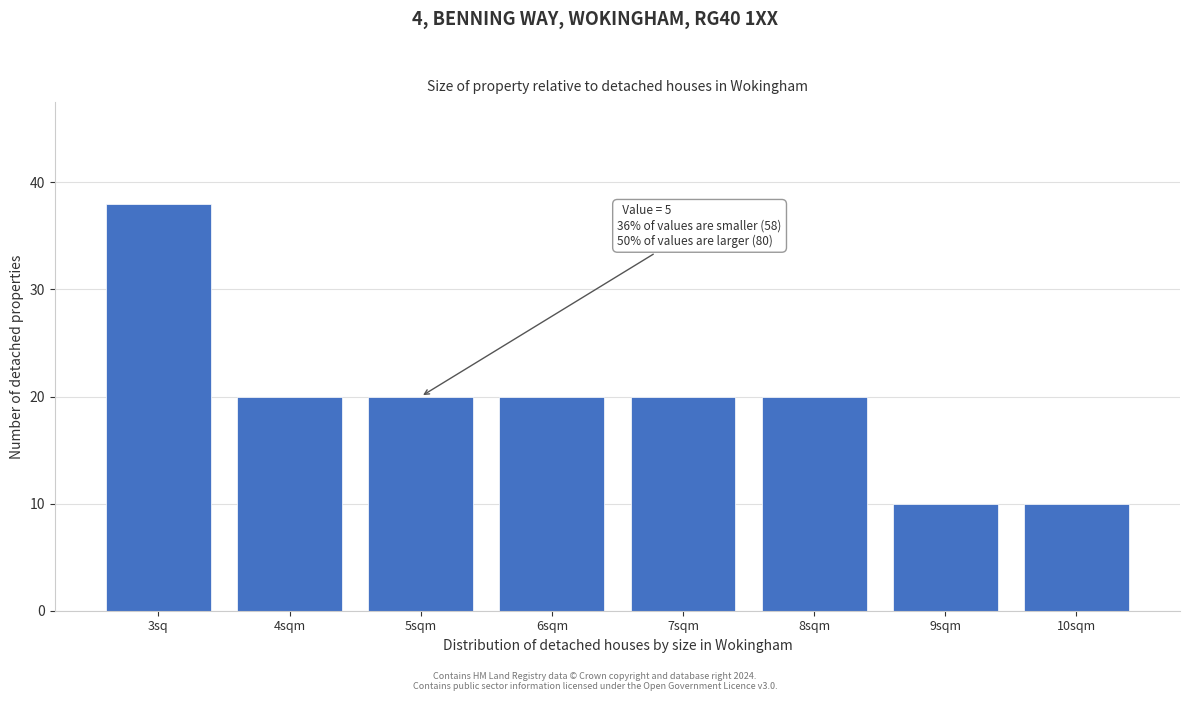

Reading right to left, what are all the values shown in this chart?

10	10	20	20	20	20	20	38